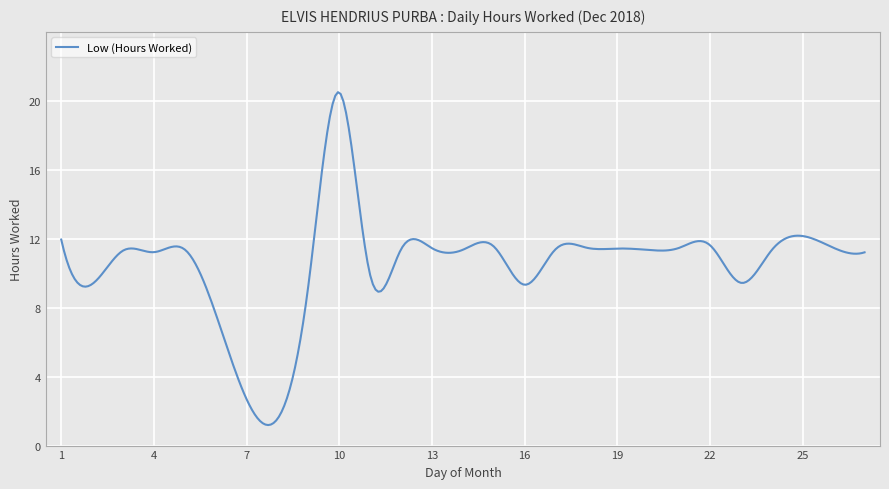

What is the difference between the maximum and minimum values?

19.3